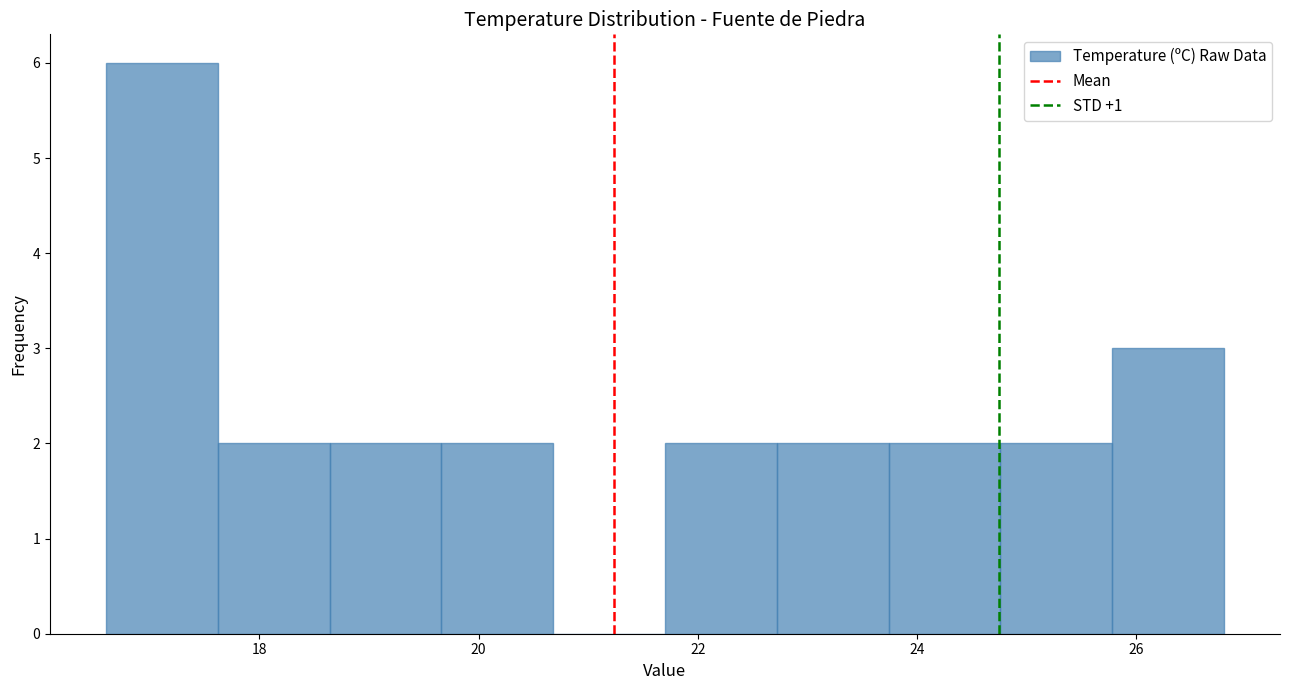

How tall is the bar that spans 16.60 to 17.62 on the x-axis? Neither the bar edges nor the heights are printed on the chart, so give them approximately, as read against the axes.

6